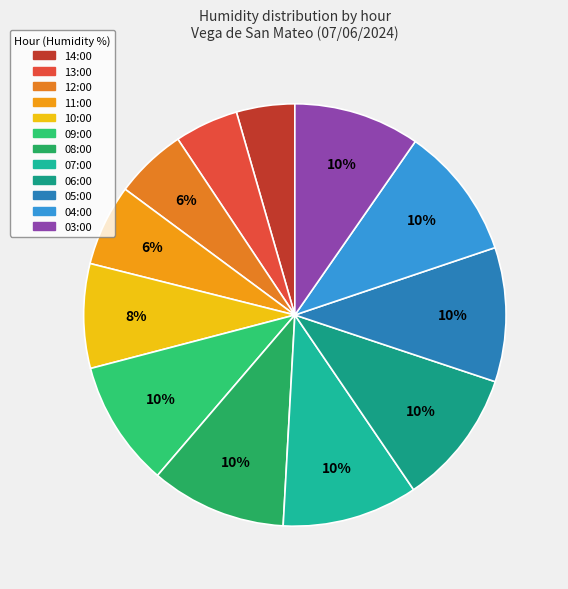

What percentage is the 11:00 slice, to the nearest percent?

6%